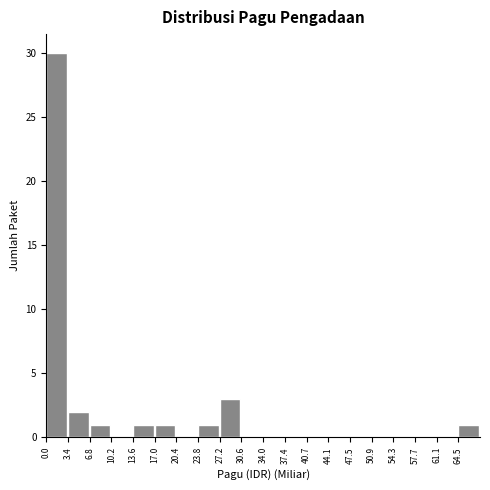

Reading left to right, list every bar in this chart as the range it spans on the x-axis followed by its height. Neither the bar edges nor the heights are printed on the chart, so give them approximately, as read against the axes.

0.0 to 3.5: 30
3.5 to 7.0: 2
7.0 to 10.0: 1
10.0 to 13.5: 0
13.5 to 17.0: 1
17.0 to 20.5: 1
20.5 to 24.0: 0
24.0 to 27.0: 1
27.0 to 30.5: 3
30.5 to 34.0: 0
34.0 to 37.5: 0
37.5 to 40.5: 0
40.5 to 44.0: 0
44.0 to 47.5: 0
47.5 to 51.0: 0
51.0 to 54.5: 0
54.5 to 57.5: 0
57.5 to 61.0: 0
61.0 to 64.5: 0
64.5 to 68.0: 1